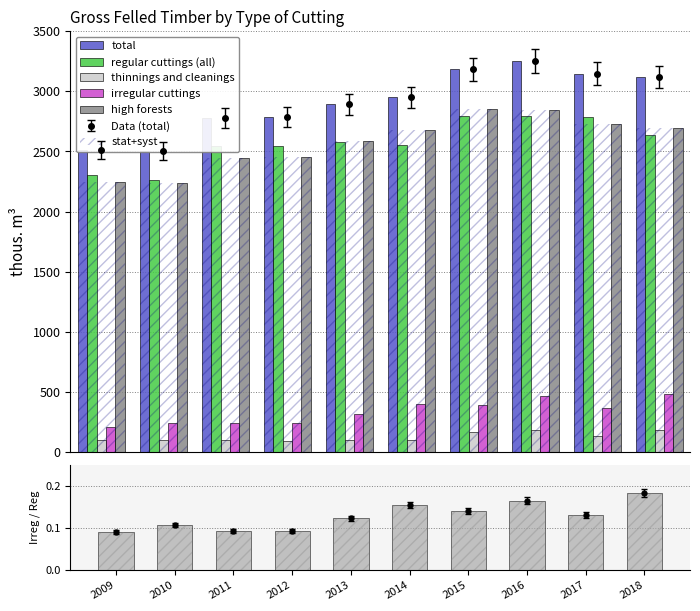

How many data points in irregular cuttings are above 364?

4